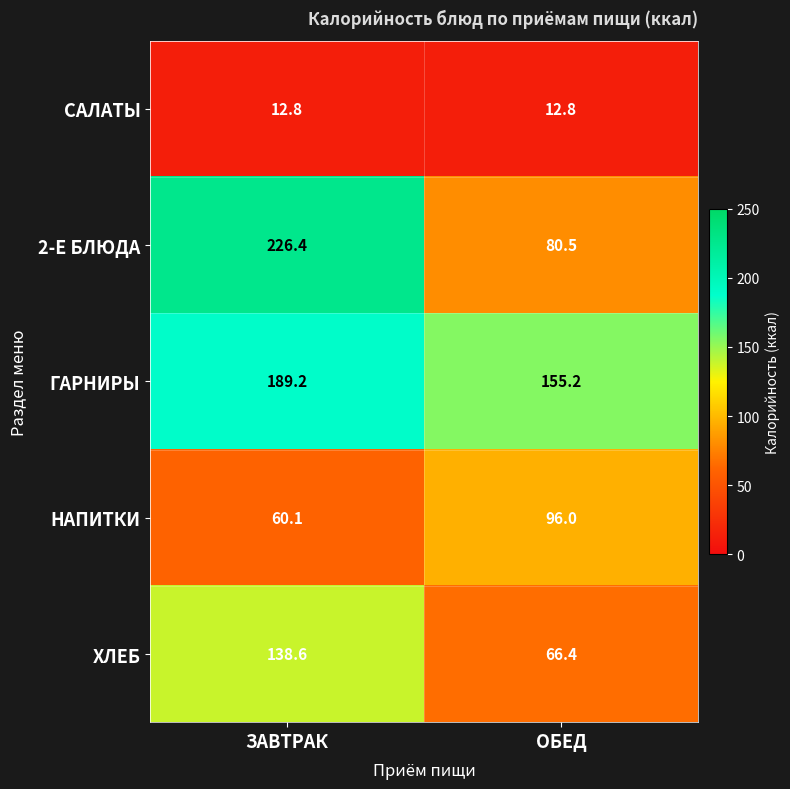

Between ЗАВТРАК and ОБЕД, which series saw the biggest shift?

2-Е БЛЮДА